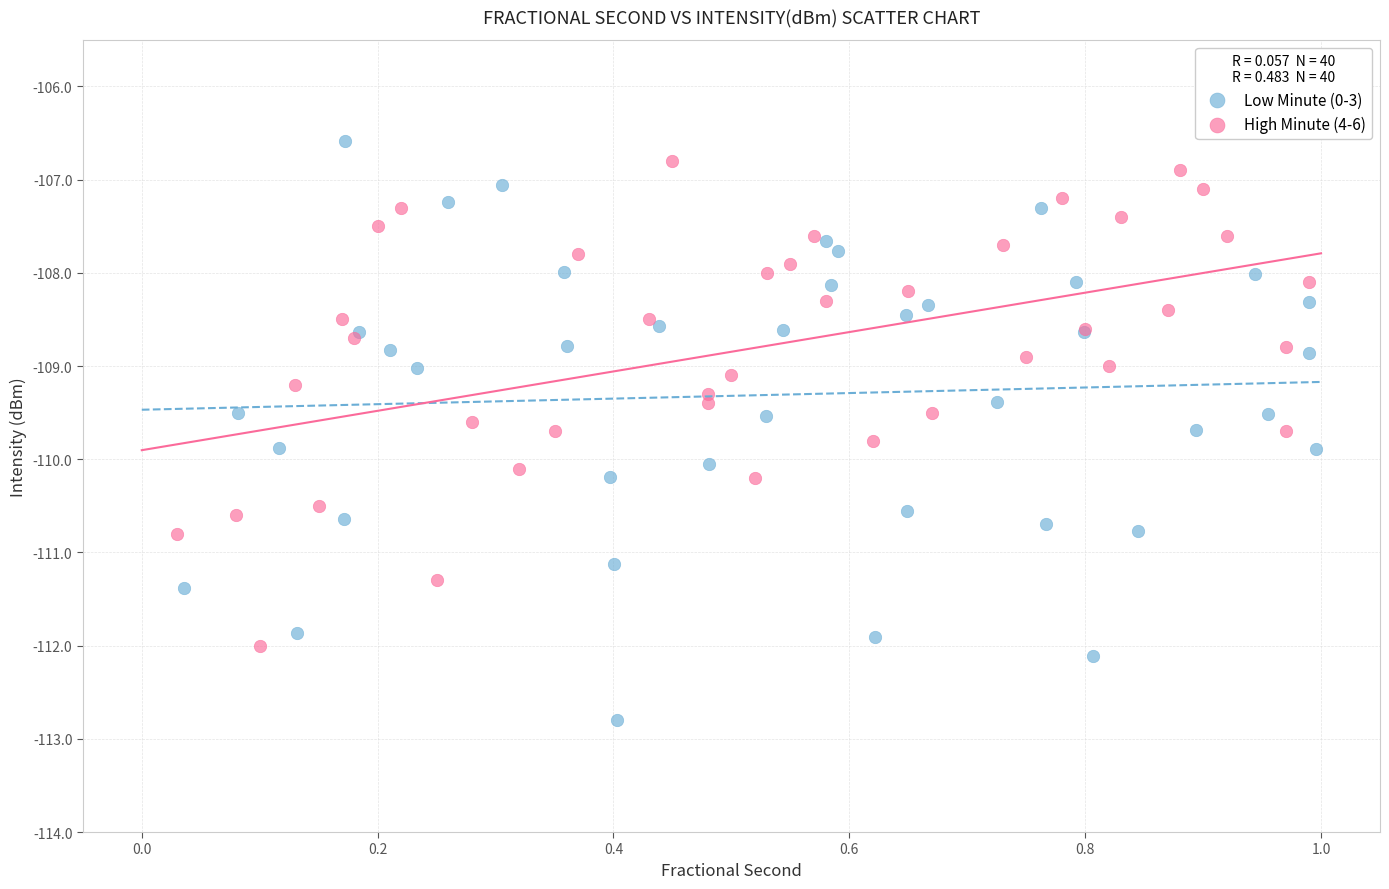

Which series has the widest spread of Y values?

Low Minute (0-3)